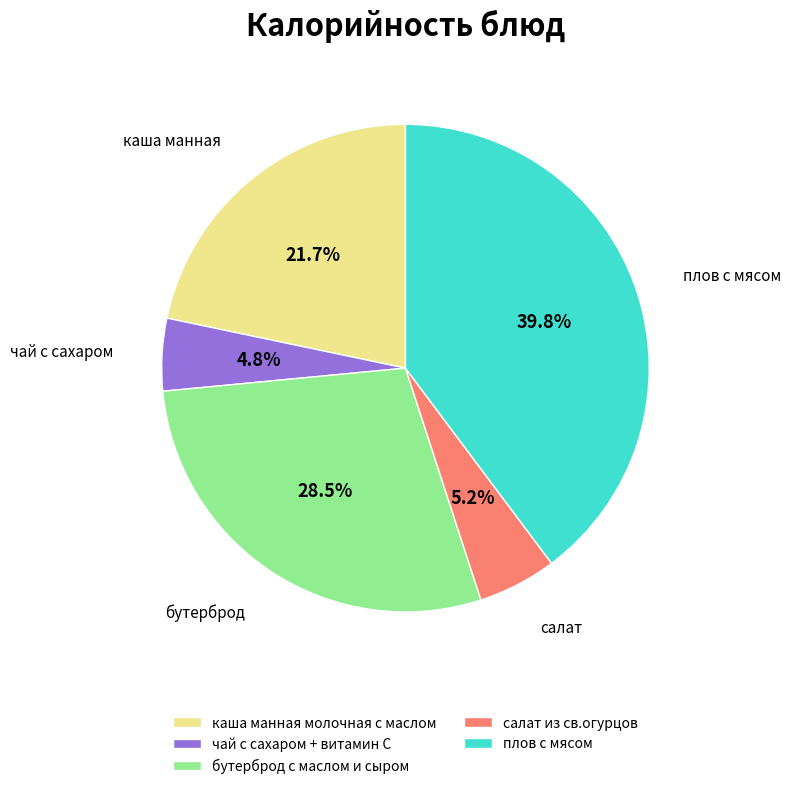

Count the number of slices in the pie.

5